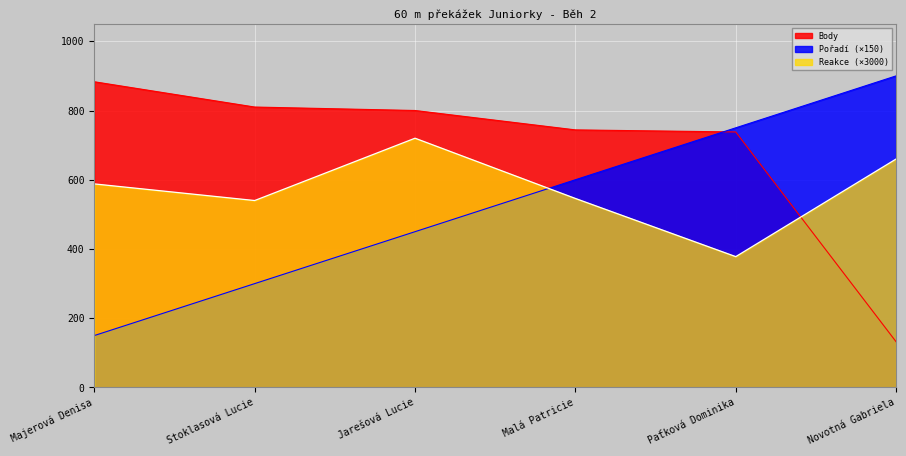

Count the Pořadí values in the range 300 to 750.

4